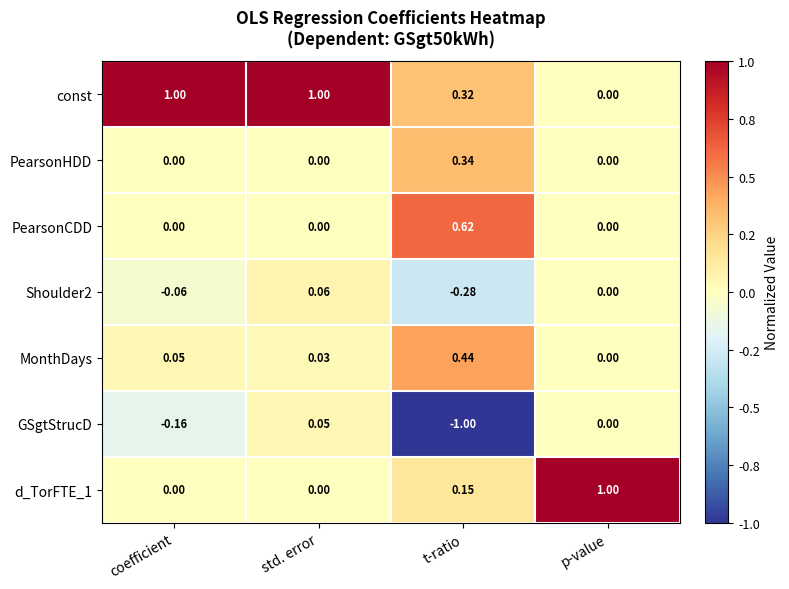

At which category does the chart reach its minimum across all series?

t-ratio